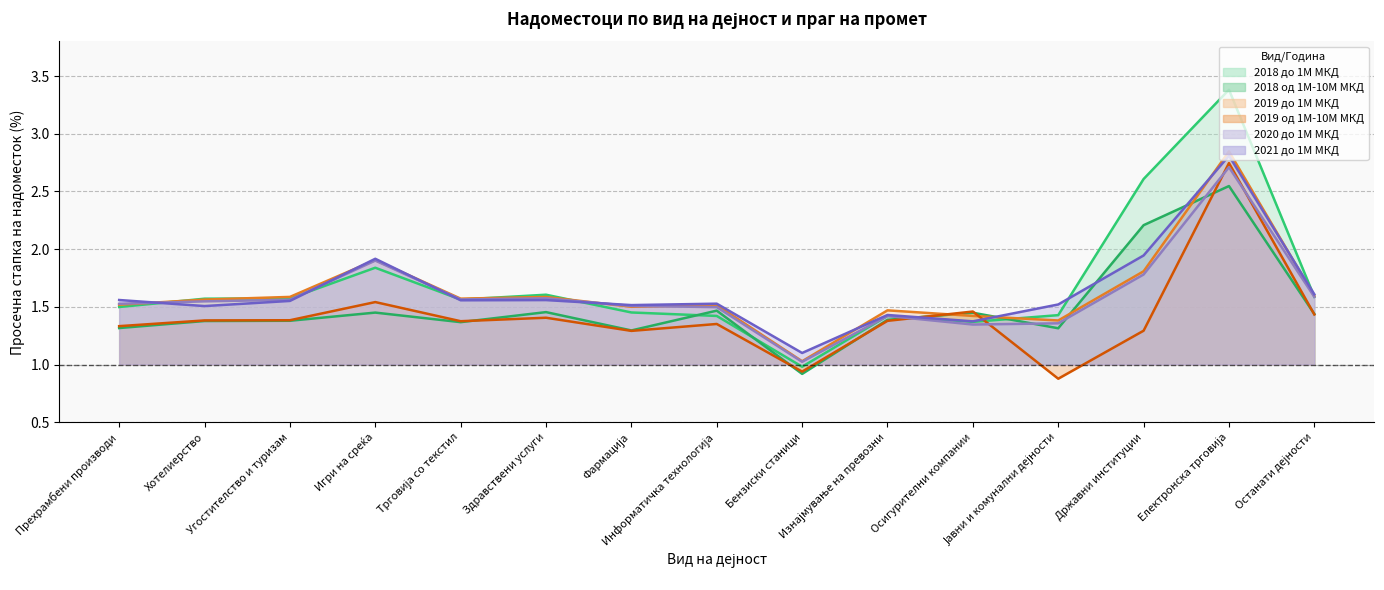

How many times do 2020 до 1М and 2018 до 1М cross each other?

5